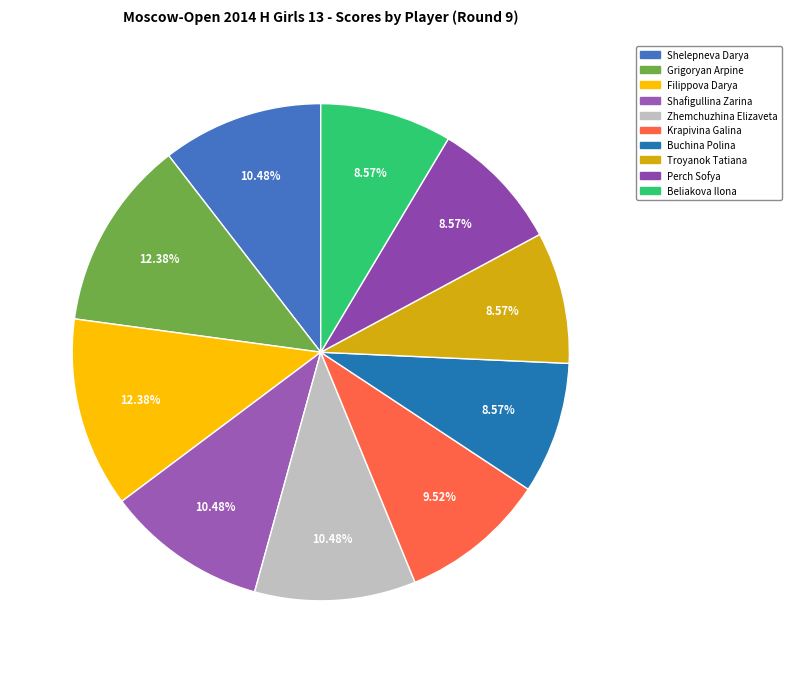

Which category has the smallest portion of the pie?

Buchina Polina